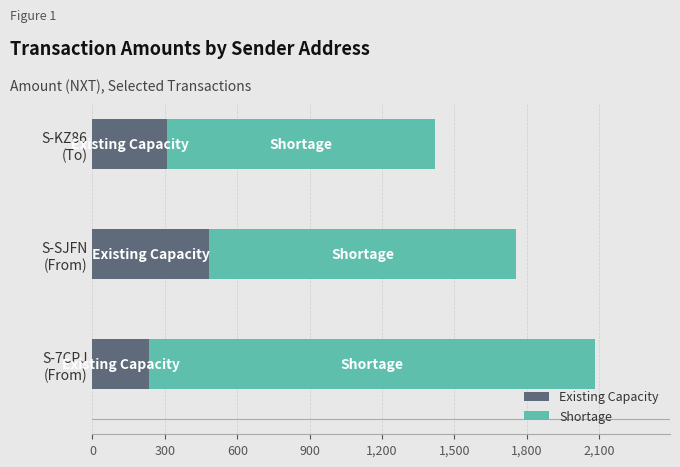

What is the highest value of the Existing Capacity series?

482.0